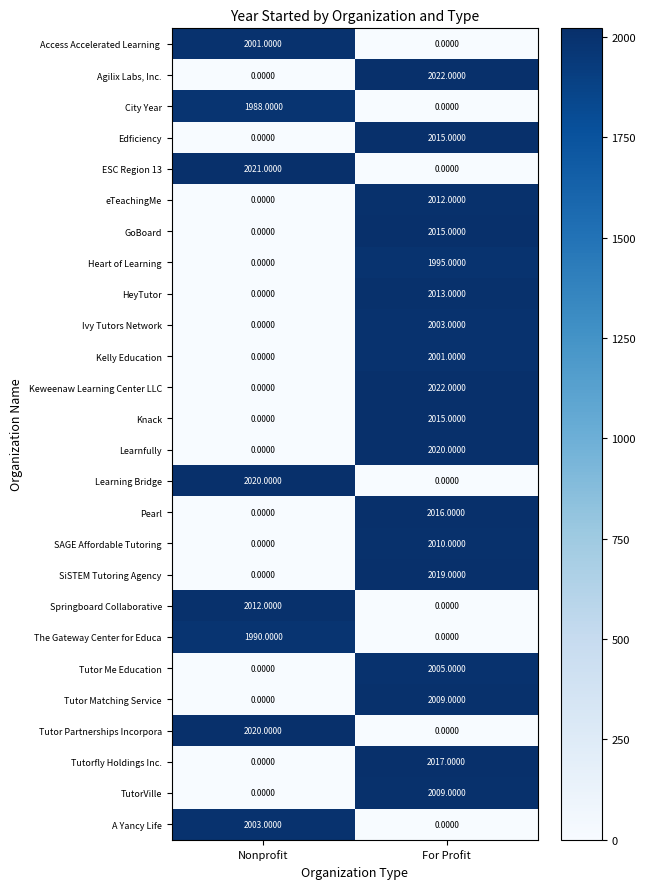

Where is A Yancy Life nearest to the value 1001?

For Profit